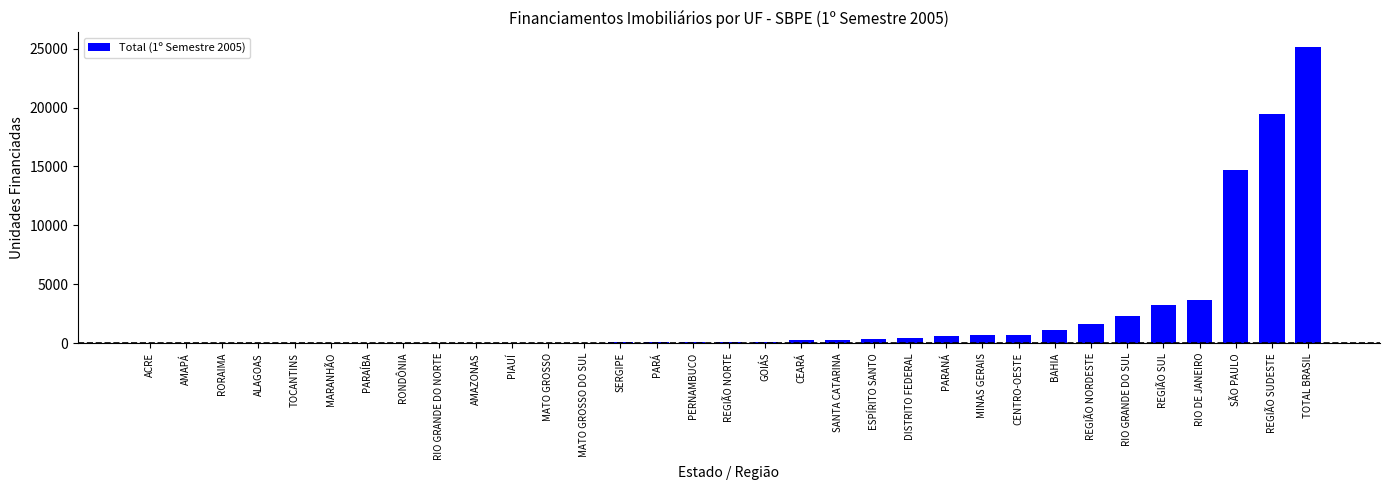

Which has a higher value, MINAS GERAIS or PIAUÍ?

MINAS GERAIS